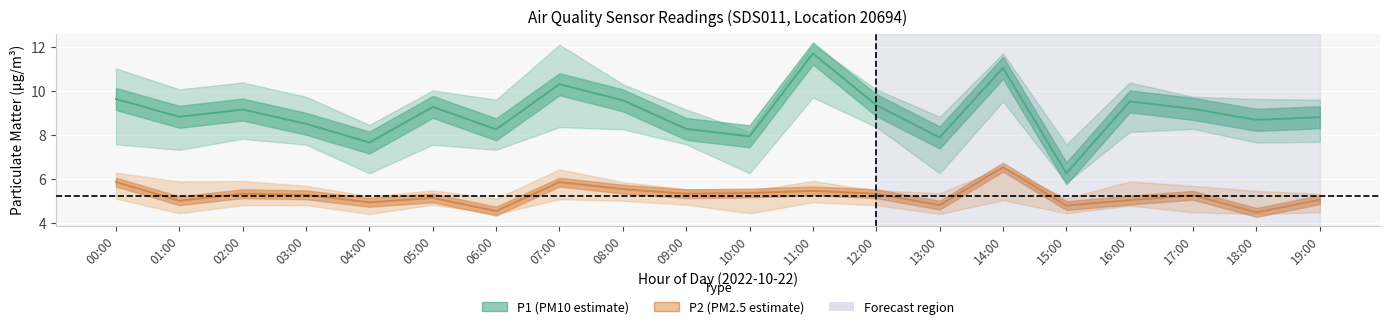

Read the P1_lower value at 10:00.

6.2